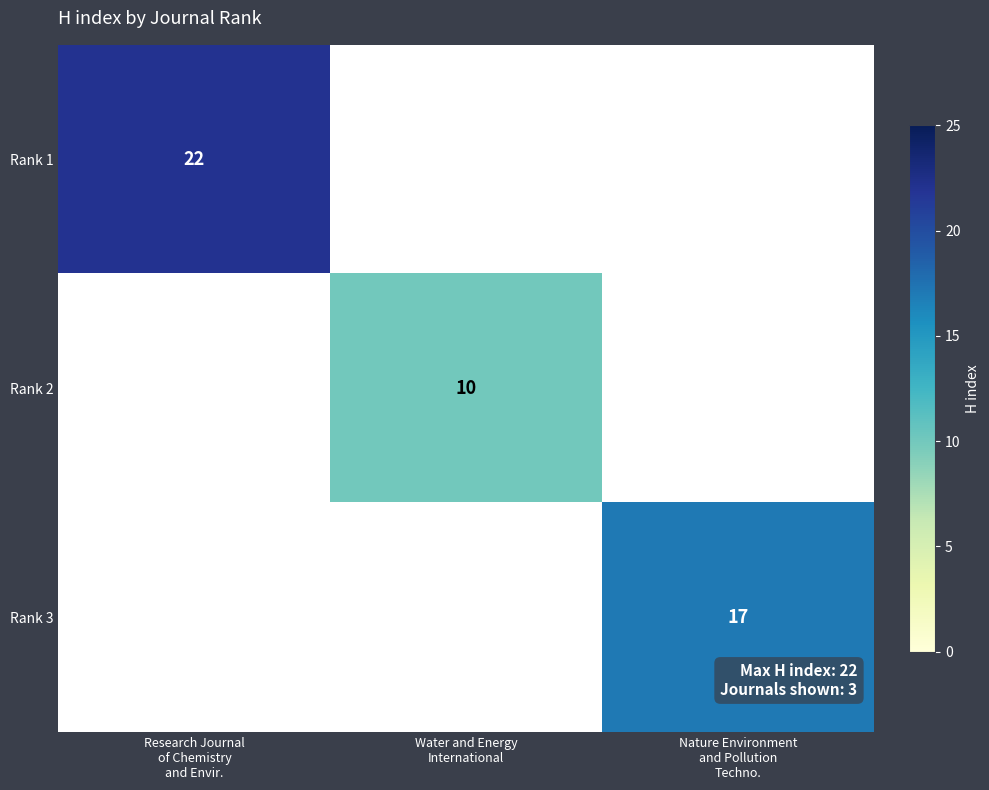

Count the number of data series in this chart.

3